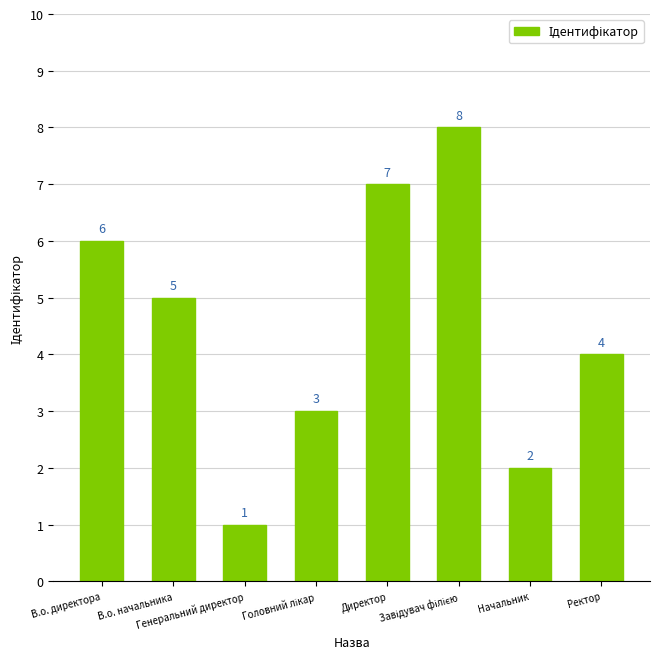

Which label corresponds to the smallest value in the chart?

Генеральний директор